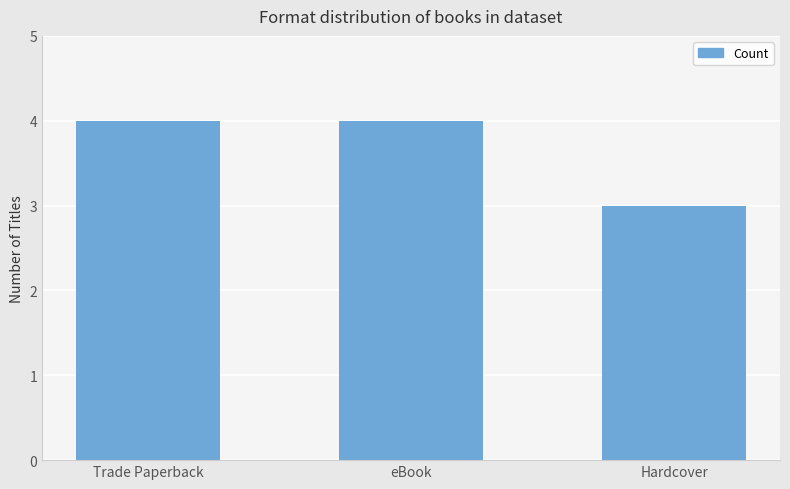

What is the maximum value shown in the chart?

4